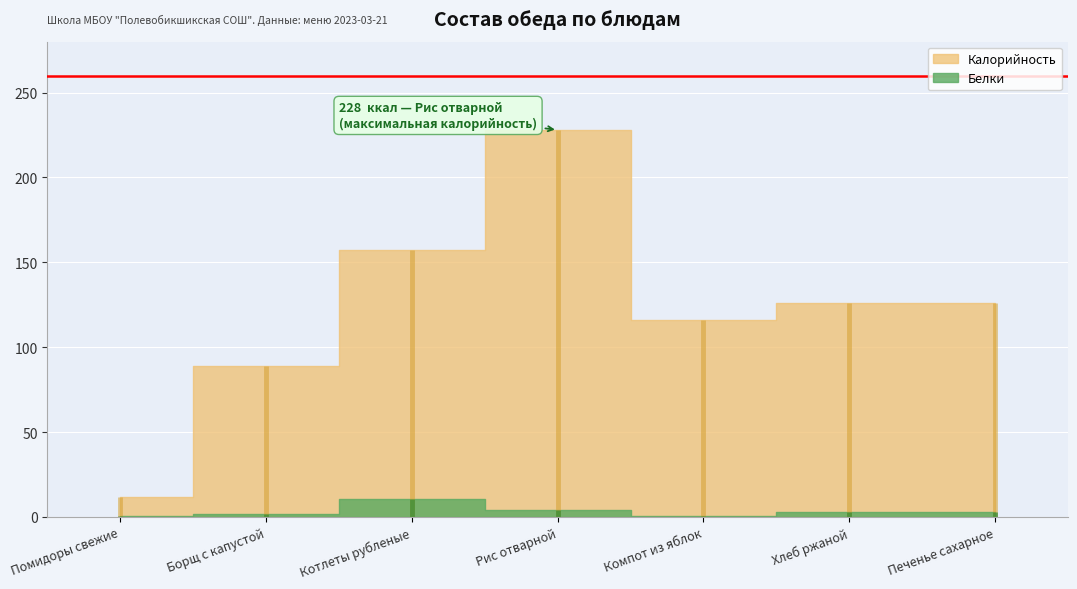

Where is the first local minimum for Калорийность?

Компот из яблок